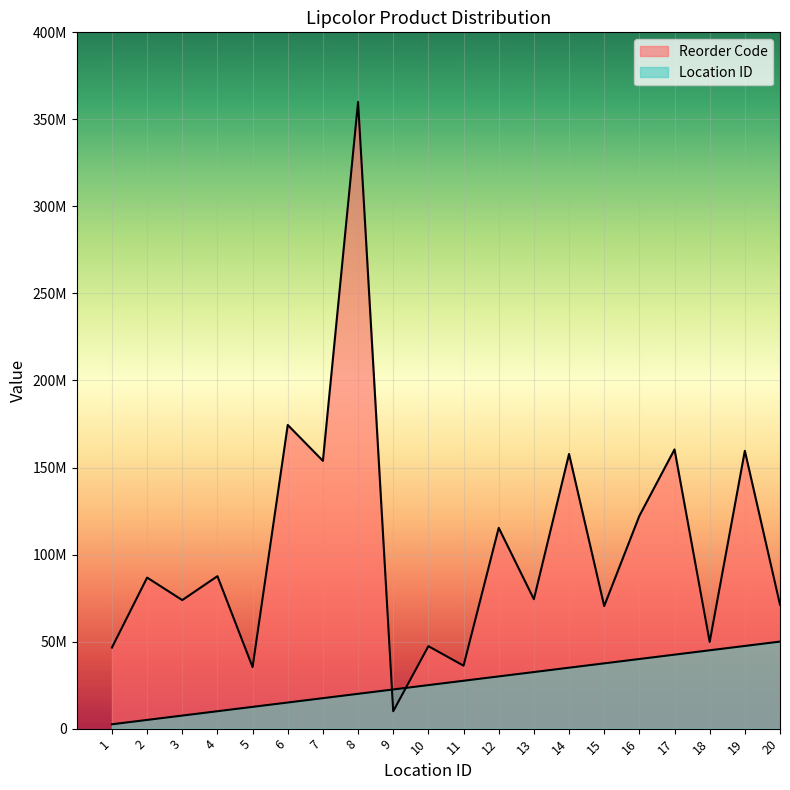

The Reorder Code series shows 157777777.8 at 14. True or false?

True